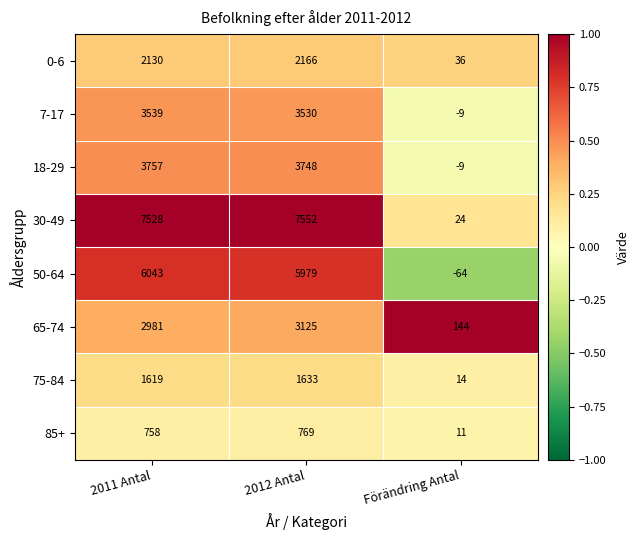

What is the difference between the maximum and second lowest values in the 85+ series?

11